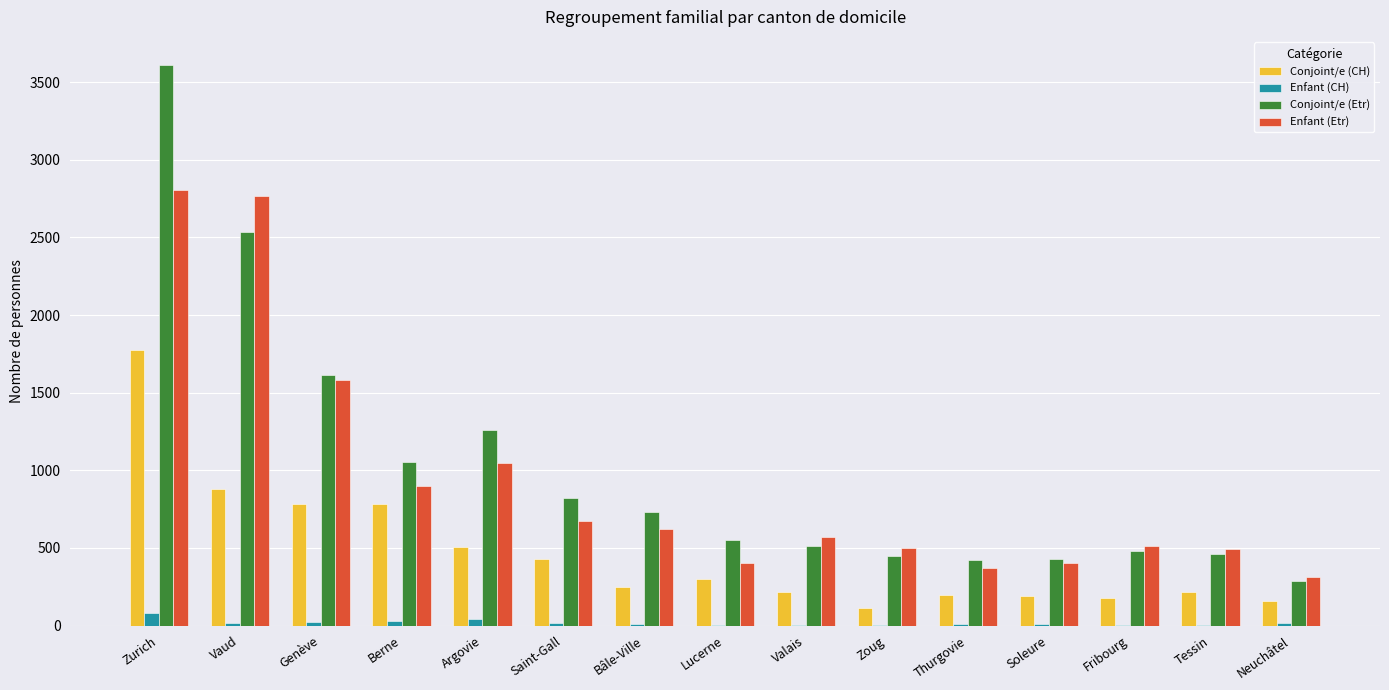

What are all the series names shown in the legend?

Conjoint/e (CH), Enfant (CH), Conjoint/e (Etr), Enfant (Etr)